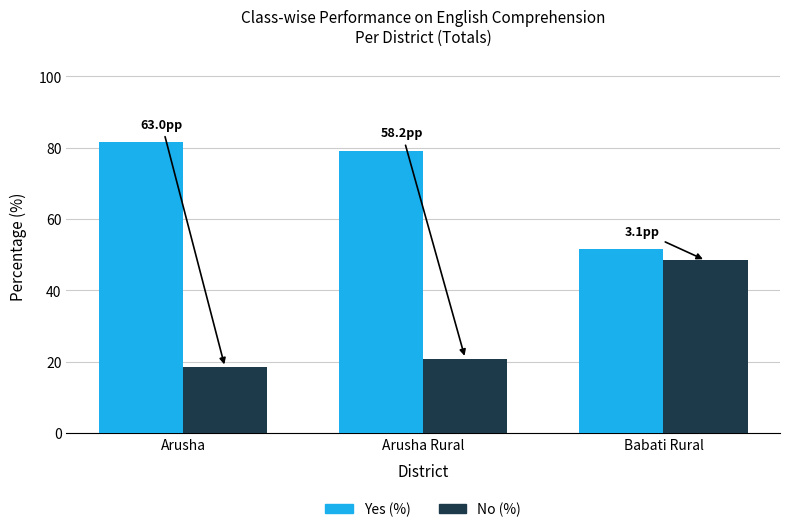

What are all the series names shown in the legend?

Yes (%), No (%)